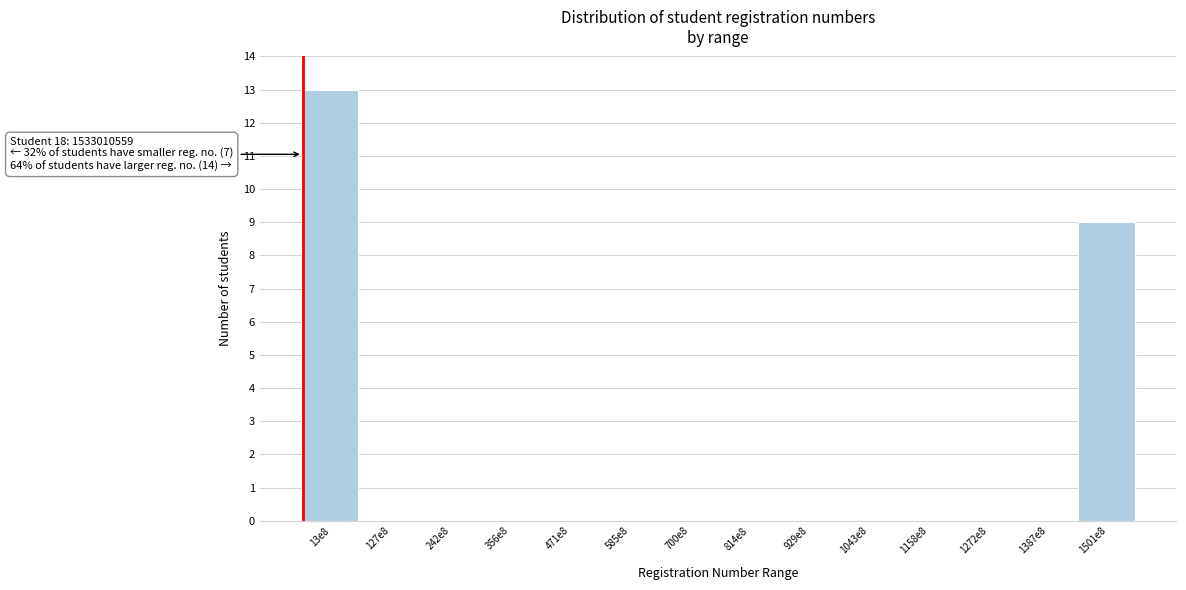

Reading left to right, list all the values displayed in this chart.

13e8=13	127e8=0	242e8=0	356e8=0	471e8=0	585e8=0	700e8=0	814e8=0	929e8=0	1043e8=0	1158e8=0	1272e8=0	1387e8=0	1501e8=9